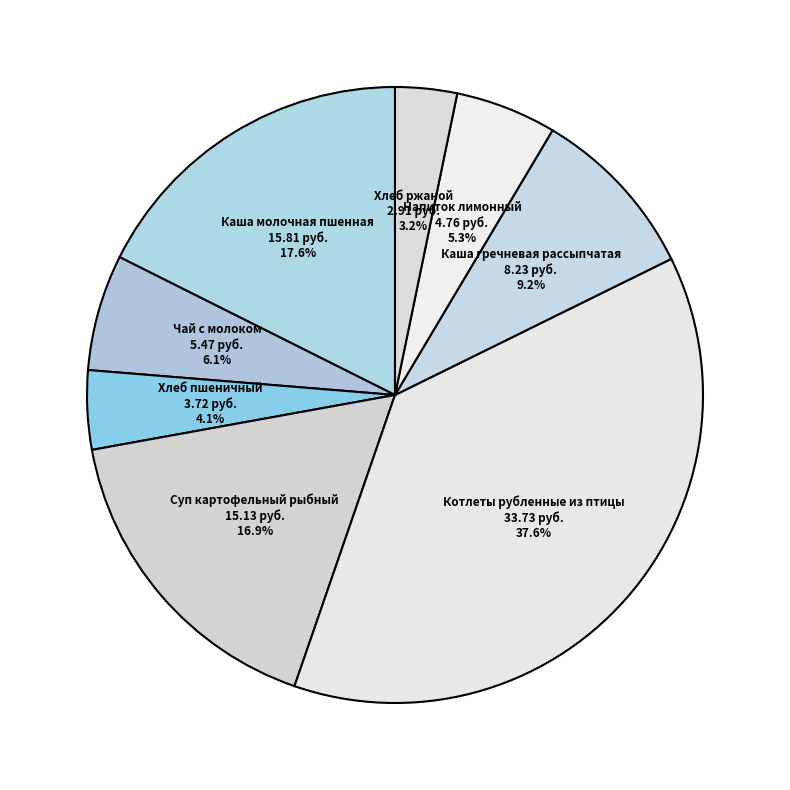

How many slices are in this pie chart?

8